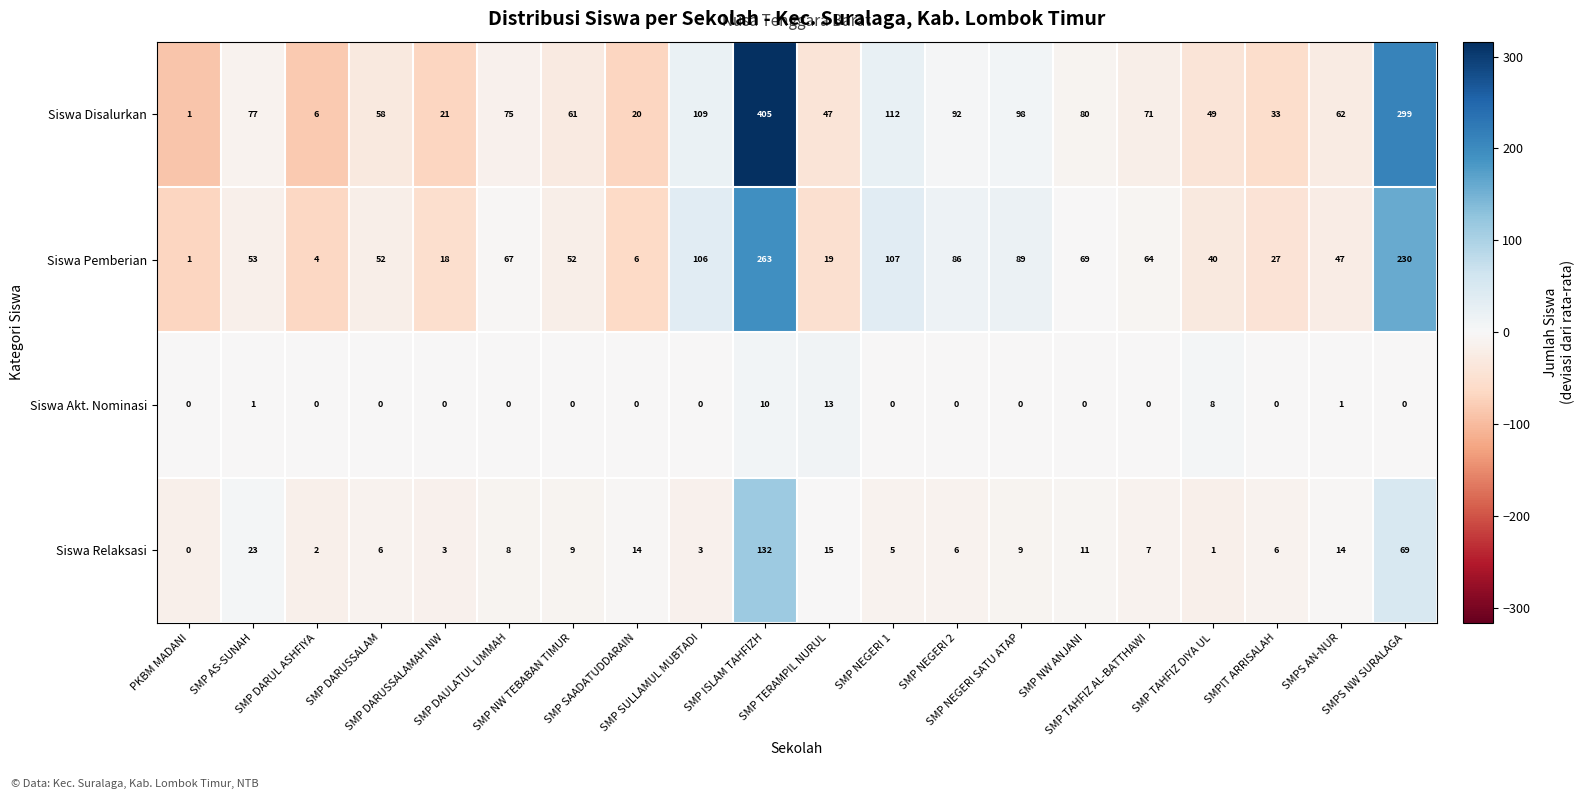

What is the highest value of the Siswa Relaksasi series?

132